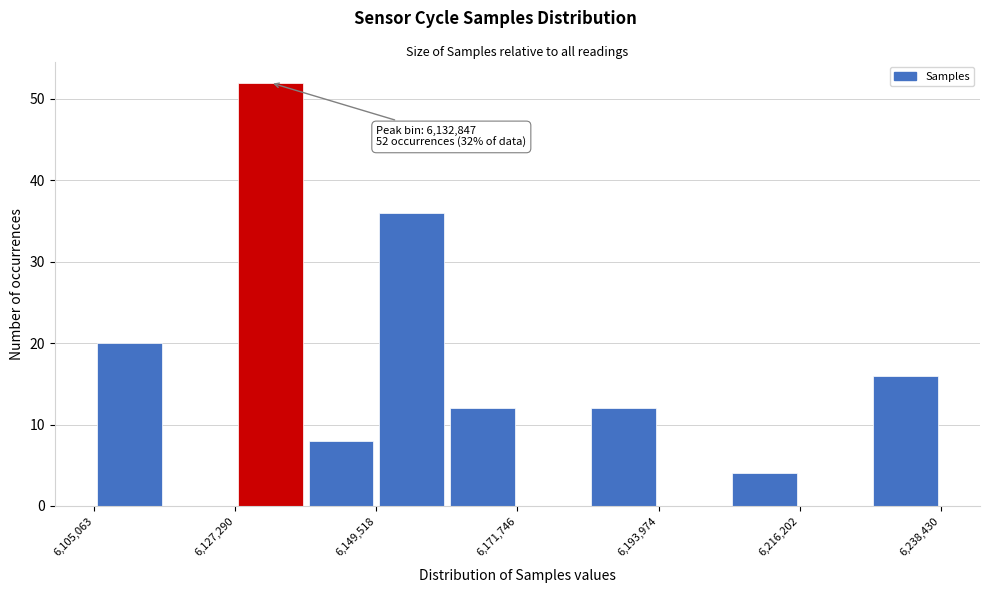

Read against the x-axis, roughly where is the centre of the tallest bar?

6135000